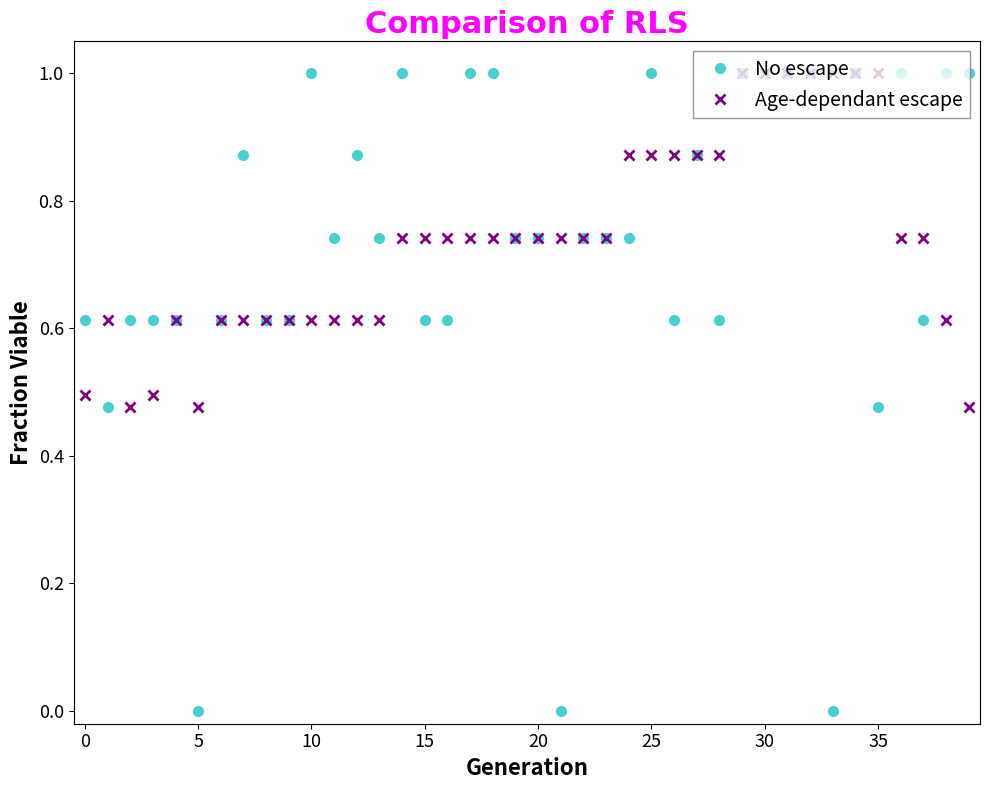

Which series has the widest spread of values?

No escape